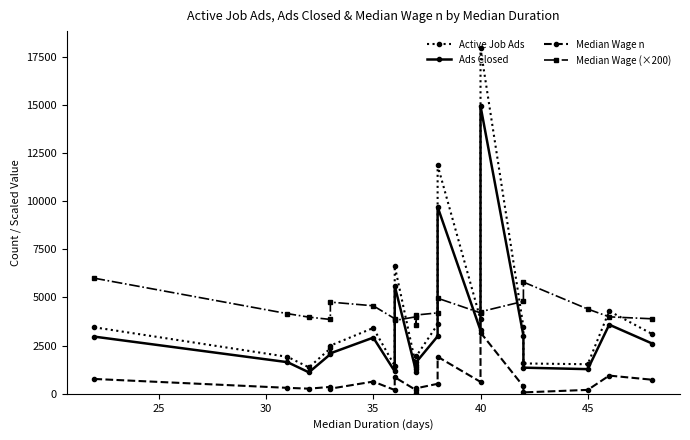

Reading left to right, what are all the values shown in this chart?

Active Job Ads: 3451.0	1920.0	1373.0	2357.0	2502.0	3417.0	1450.0	6637.0	1408.0	1519.0	1945.0	3600.0	11863.0	3866.0	17934.0	3477.0	1576.0	1535.0	4294.0	3105.0
Ads Closed: 2967.0	1642.0	1114.0	2056.0	2102.0	2917.0	1167.0	5605.0	1148.0	1294.0	1639.0	2984.0	9702.0	3292.0	14939.0	3020.0	1357.0	1280.0	3589.0	2611.0
Median Wage n: 770.0	309.0	267.0	358.0	267.0	635.0	197.0	861.0	188.0	64.0	286.0	518.0	1924.0	619.0	3181.0	384.0	73.0	203.0	945.0	731.0
Median Wage (×200): 6000.0	4160.0	3980.0	3860.0	4760.0	4569.0	3900.0	3805.5	4000.0	3580.0	4090.0	4200.0	4961.7	4200.0	4260.0	4800.0	5800.0	4400.0	3995.0	3893.3